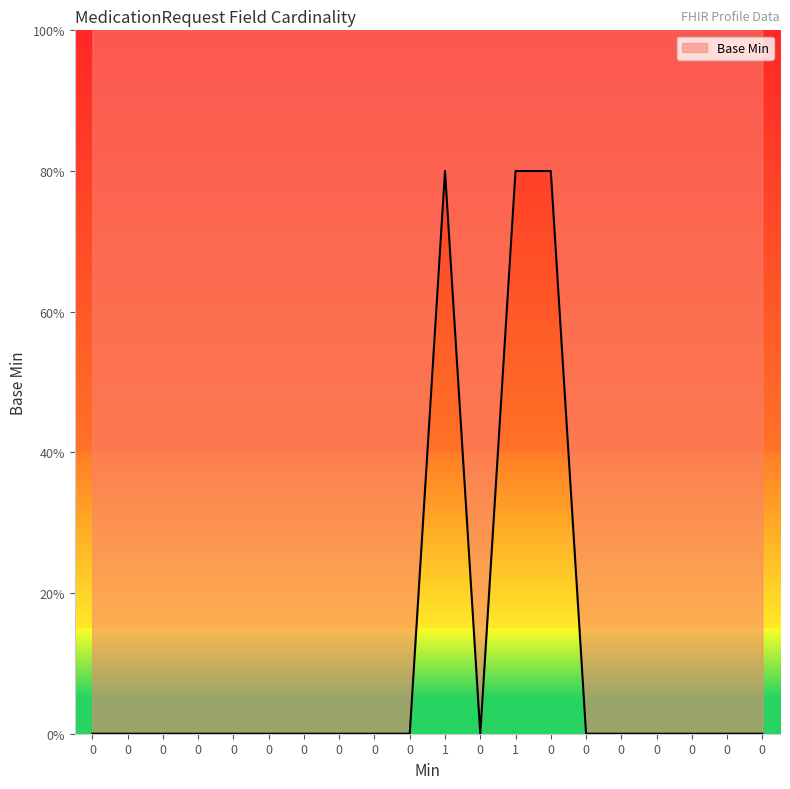

Does the chart display data point markers on the line(s)?

No